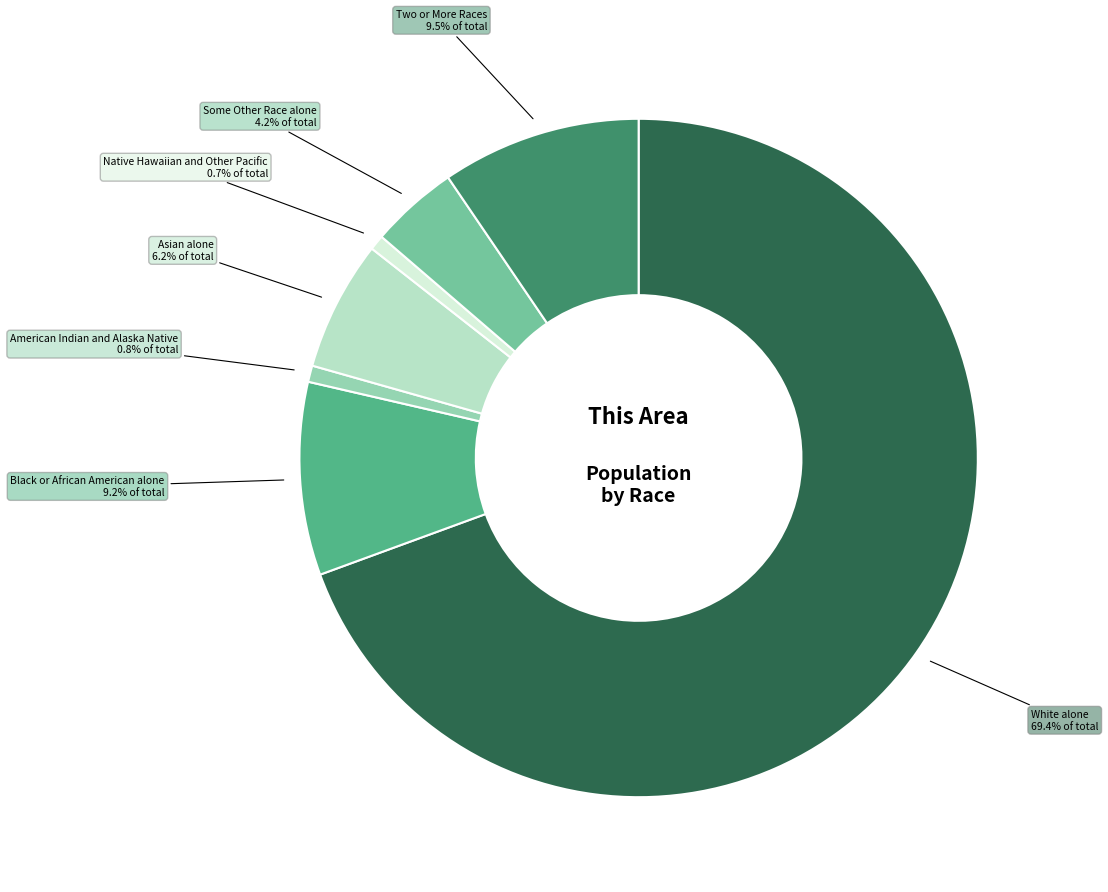

Does any single category account for the majority?

Yes